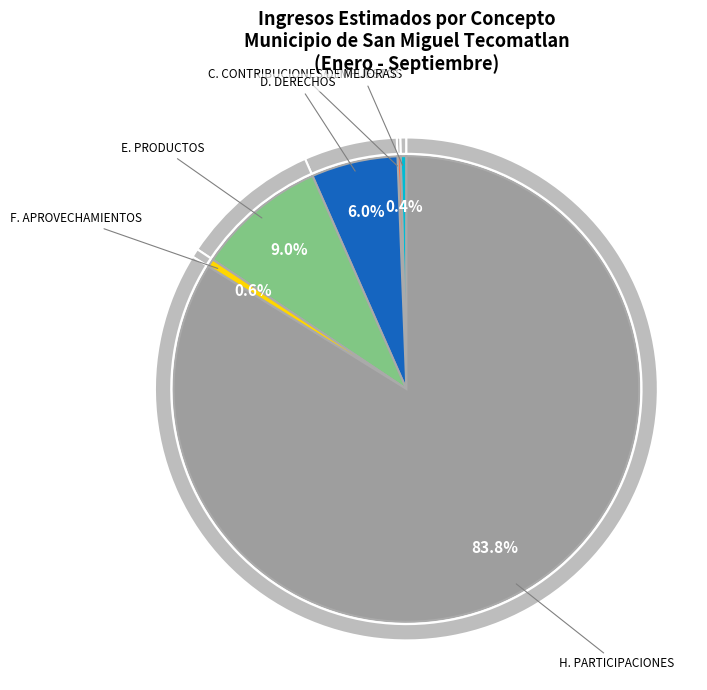

What percentage is the H. PARTICIPACIONES slice, to the nearest percent?

84%